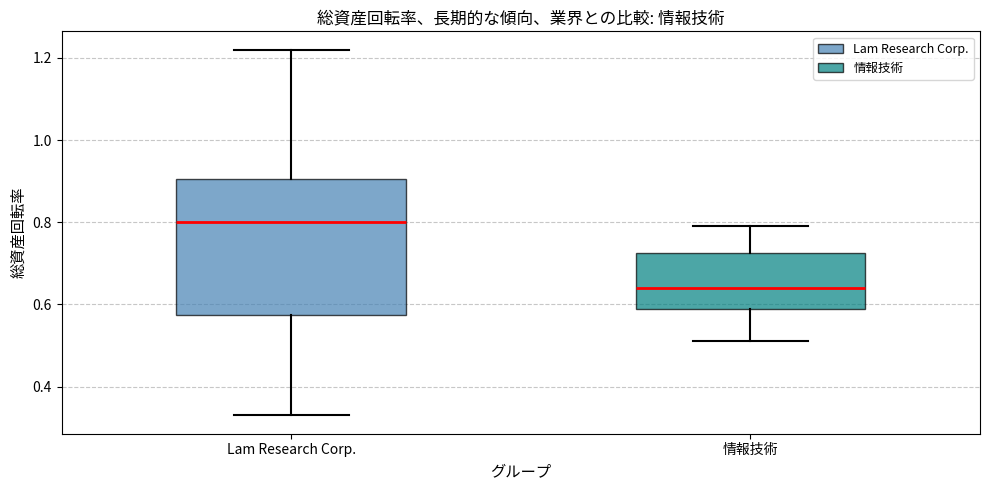

Reading left to right, transcribe this box plot: for each box, give where its median line is, the range the box spans, and where its two whiskers end, as read against the y-axis. The values are not printed on the chart, so give them approximately, as read against the axis.

Lam Research Corp.: median 0.80, box 0.58 to 0.90, whiskers 0.34 to 1.22
情報技術: median 0.64, box 0.60 to 0.72, whiskers 0.52 to 0.80